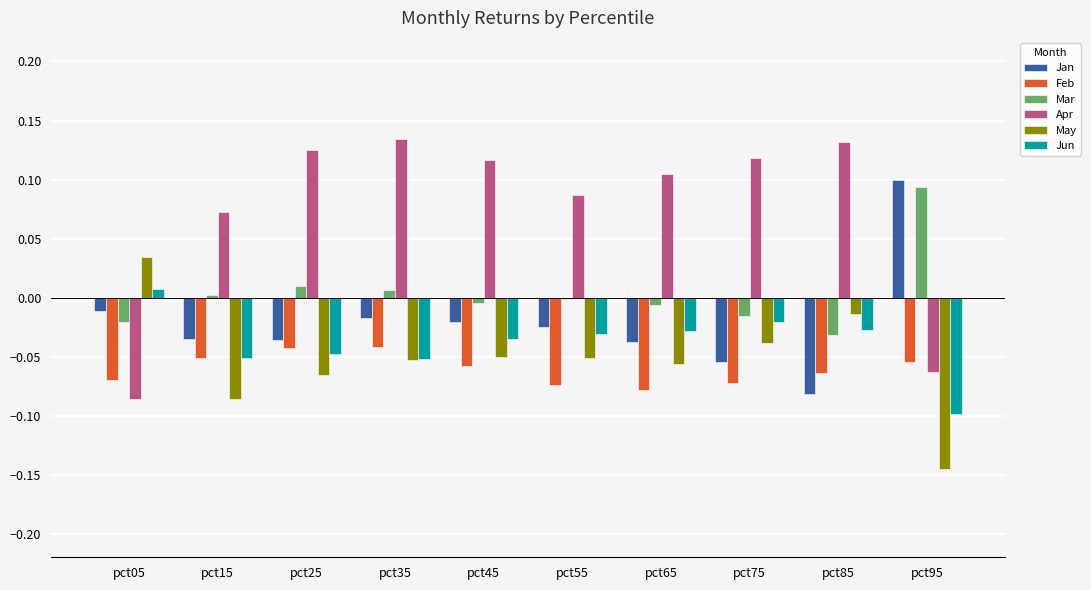

The value of Feb at pct75 is -0.1. True or false?

True